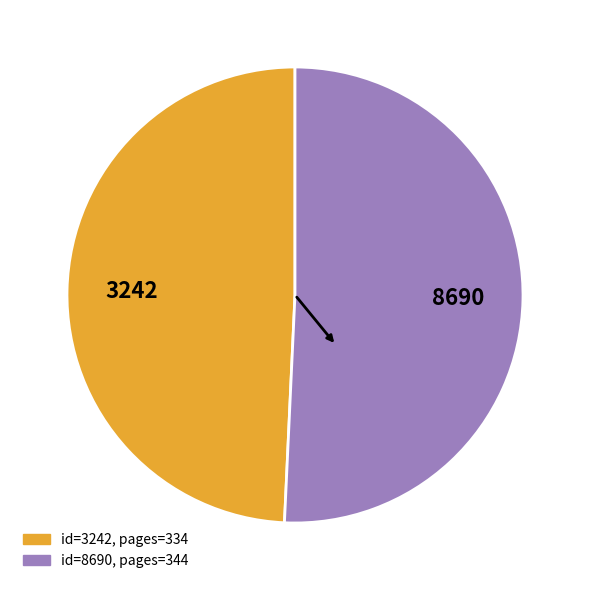

Do 8690 and 3242 together represent more than half of the pie?

Yes